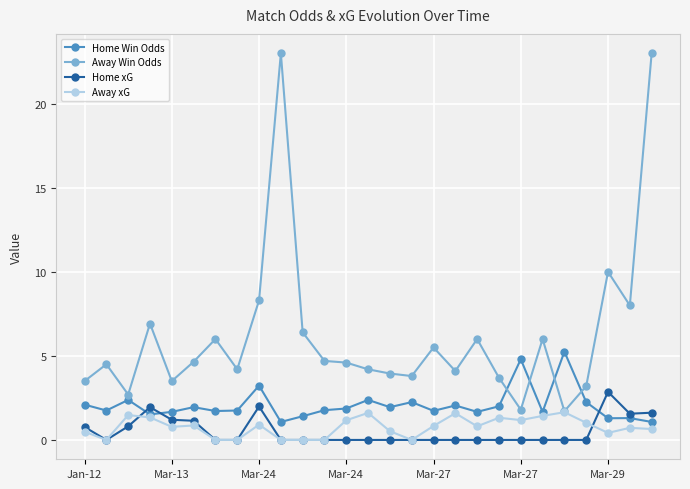

What is the value of the Away Win Odds point at the 19th from the left?

6.0